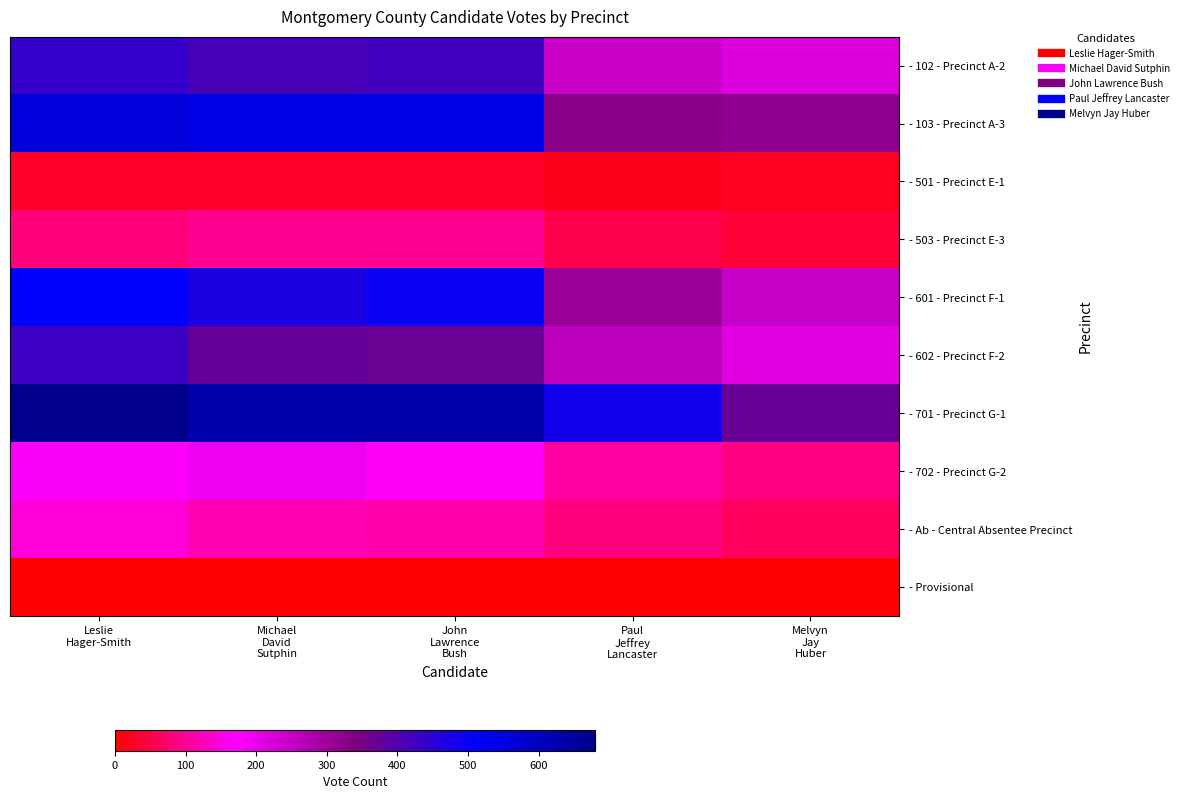

Reading left to right, extract all data points from this chart.

- 102 - Precinct A-2: Leslie
Hager-Smith=440	Michael
David
Sutphin=414	John
Lawrence
Bush=424	Paul
Jeffrey
Lancaster=242	Melvyn
Jay
Huber=216
- 103 - Precinct A-3: Leslie
Hager-Smith=561	Michael
David
Sutphin=547	John
Lawrence
Bush=548	Paul
Jeffrey
Lancaster=327	Melvyn
Jay
Huber=319
- 501 - Precinct E-1: Leslie
Hager-Smith=28	Michael
David
Sutphin=27	John
Lawrence
Bush=28	Paul
Jeffrey
Lancaster=18	Melvyn
Jay
Huber=23
- 503 - Precinct E-3: Leslie
Hager-Smith=82	Michael
David
Sutphin=98	John
Lawrence
Bush=96	Paul
Jeffrey
Lancaster=52	Melvyn
Jay
Huber=39
- 601 - Precinct F-1: Leslie
Hager-Smith=509	Michael
David
Sutphin=472	John
Lawrence
Bush=493	Paul
Jeffrey
Lancaster=304	Melvyn
Jay
Huber=246
- 602 - Precinct F-2: Leslie
Hager-Smith=429	Michael
David
Sutphin=375	John
Lawrence
Bush=367	Paul
Jeffrey
Lancaster=260	Melvyn
Jay
Huber=208
- 701 - Precinct G-1: Leslie
Hager-Smith=680	Michael
David
Sutphin=629	John
Lawrence
Bush=635	Paul
Jeffrey
Lancaster=486	Melvyn
Jay
Huber=371
- 702 - Precinct G-2: Leslie
Hager-Smith=176	Michael
David
Sutphin=191	John
Lawrence
Bush=165	Paul
Jeffrey
Lancaster=108	Melvyn
Jay
Huber=89
- Ab - Central Absentee Precinct: Leslie
Hager-Smith=144	Michael
David
Sutphin=120	John
Lawrence
Bush=115	Paul
Jeffrey
Lancaster=85	Melvyn
Jay
Huber=63
- Provisional: Leslie
Hager-Smith=1	Michael
David
Sutphin=1	John
Lawrence
Bush=0	Paul
Jeffrey
Lancaster=1	Melvyn
Jay
Huber=1